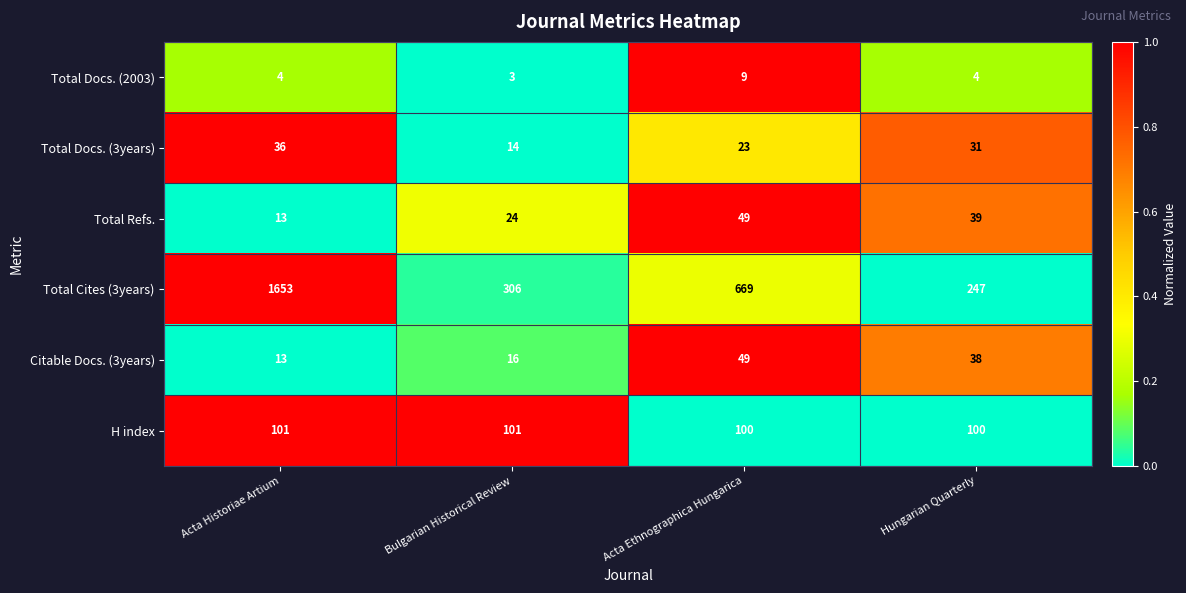

Which category has the highest value across all series?

Acta Historiae Artium